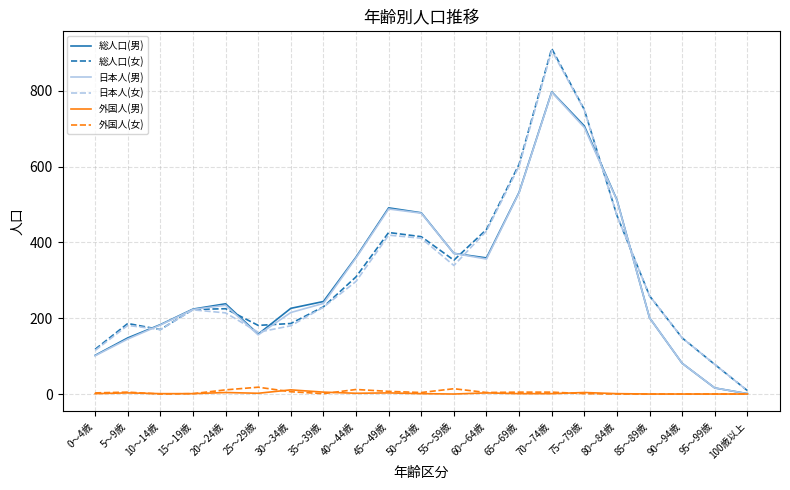

The 日本人(男) series shows 531 at 65～69歳. True or false?

True